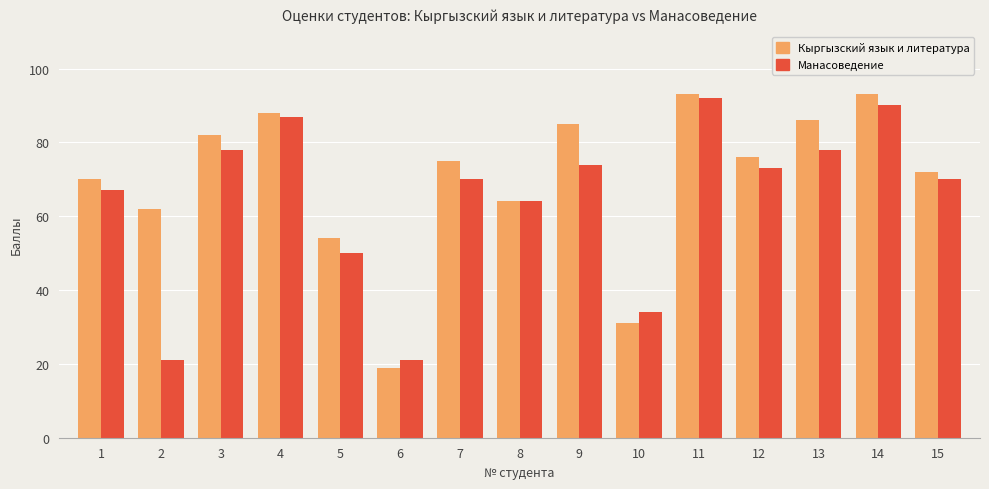

What is the value of the Манасоведение bar at the 14th from the left?

90